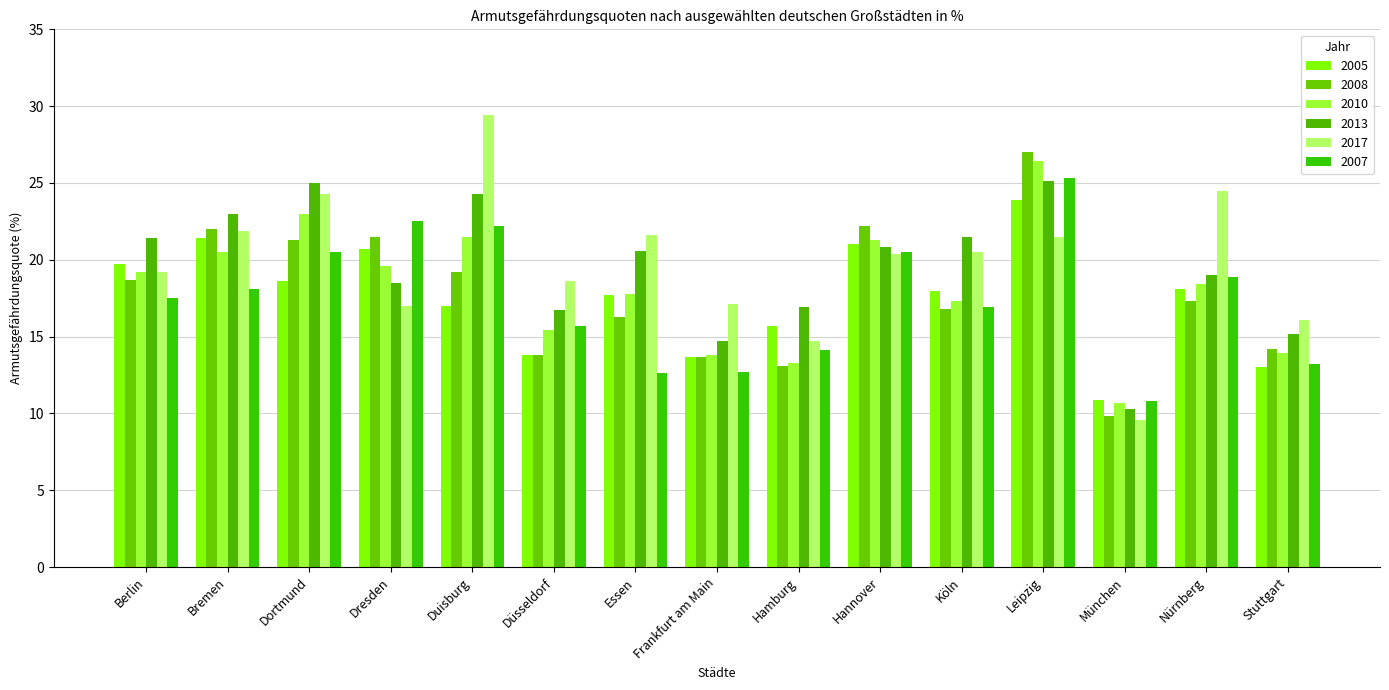

List the labels in order of 2010 value, largest first.

Leipzig, Dortmund, Duisburg, Hannover, Bremen, Dresden, Berlin, Nürnberg, Essen, Köln, Düsseldorf, Stuttgart, Frankfurt am Main, Hamburg, München